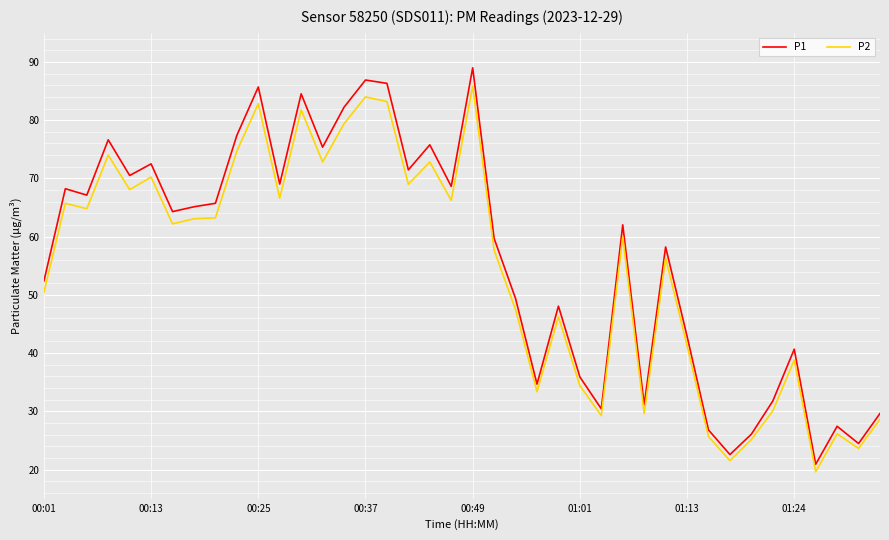

Which series has the largest range (max minus min)?

P1